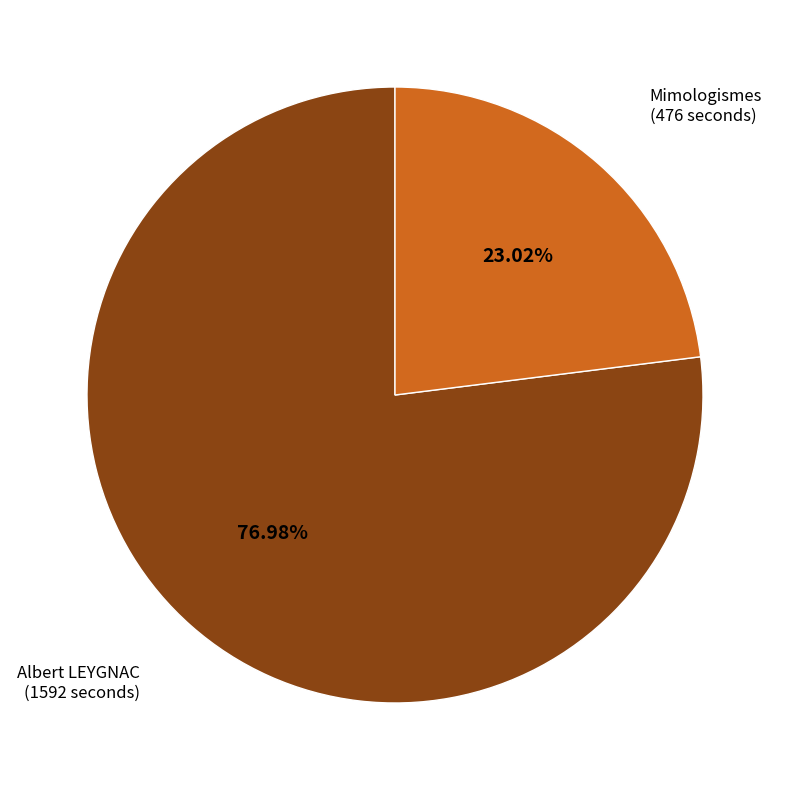

Do Albert LEYGNAC and Mimologismes together represent more than half of the pie?

Yes